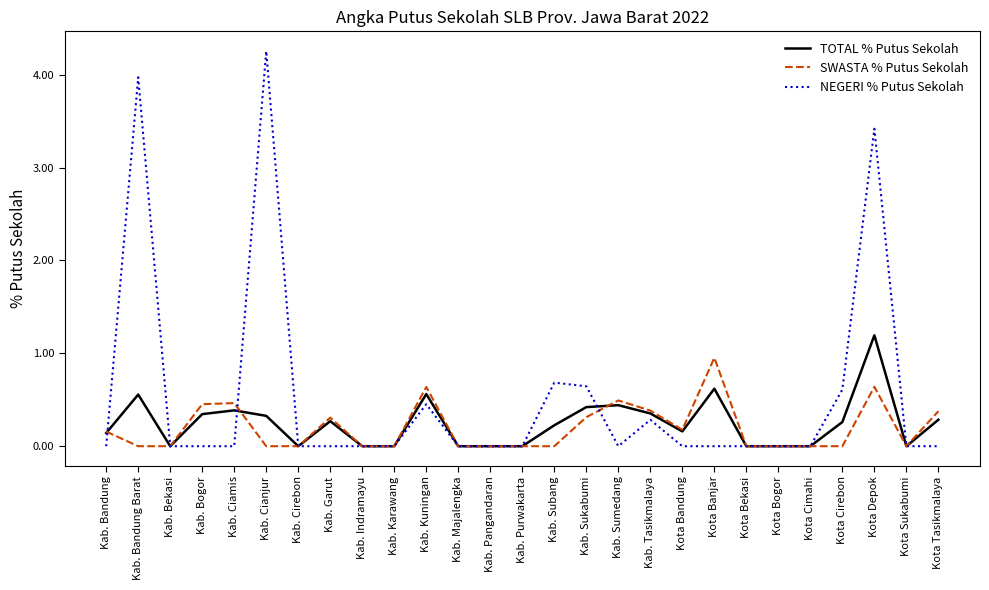

Rank the series by their maximum value, from highest to lowest.

NEGERI % Putus Sekolah, TOTAL % Putus Sekolah, SWASTA % Putus Sekolah